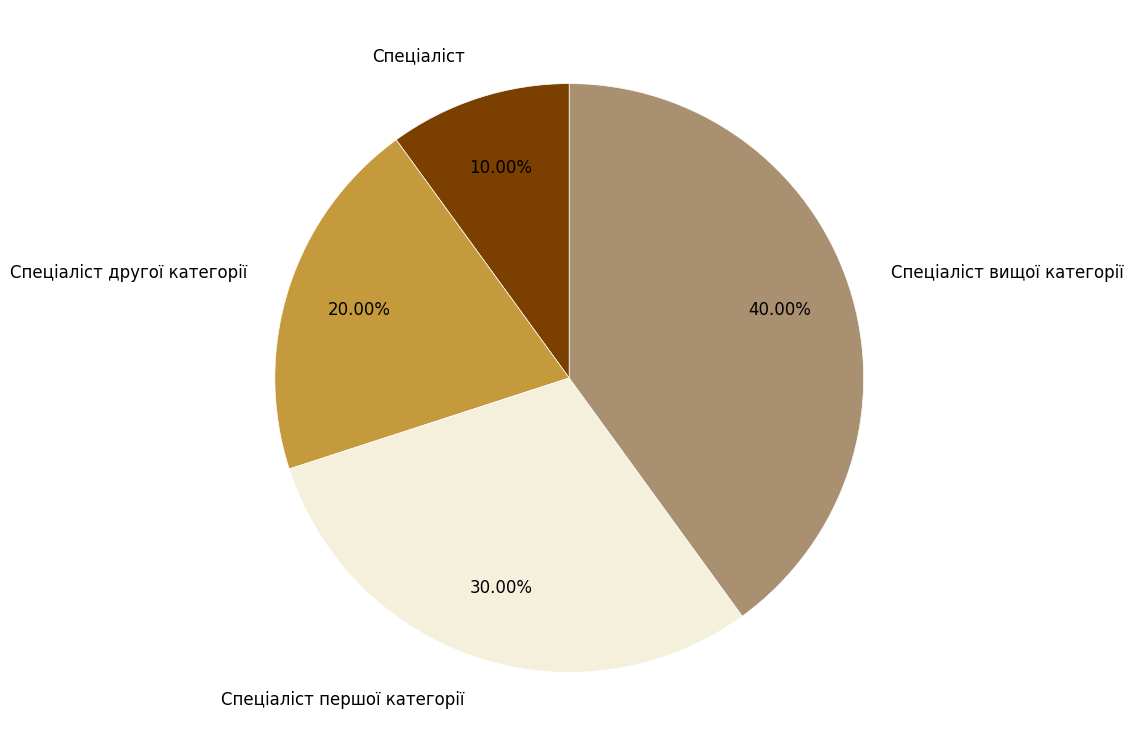

What is the smallest slice in the pie chart?

Спеціаліст